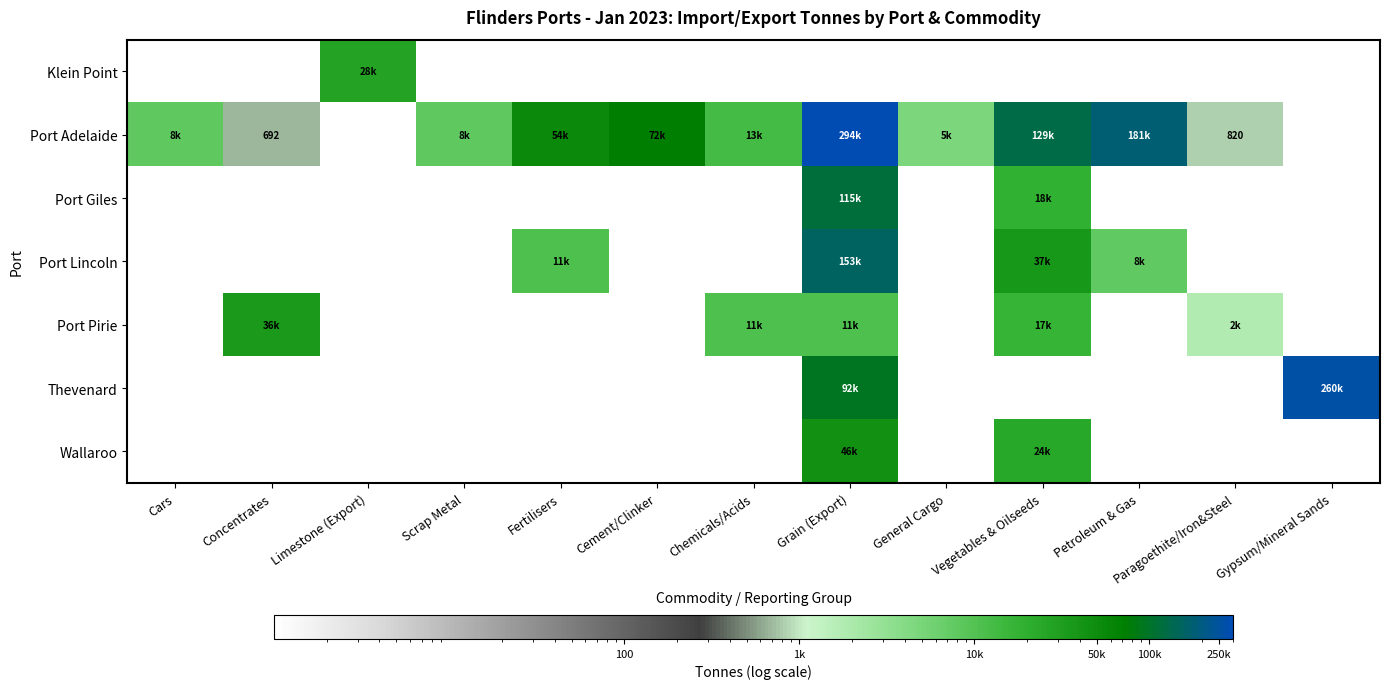

What is the difference between the highest and lowest values at General Cargo?

4601.9